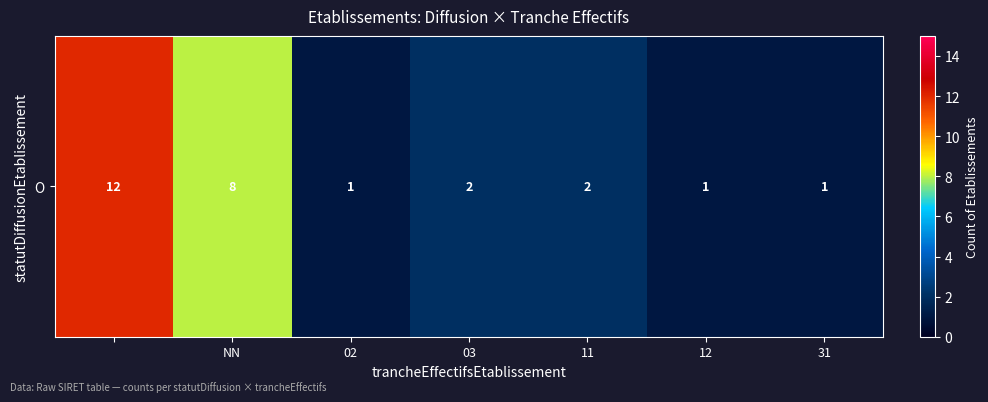

How many data points are less than 2?

3